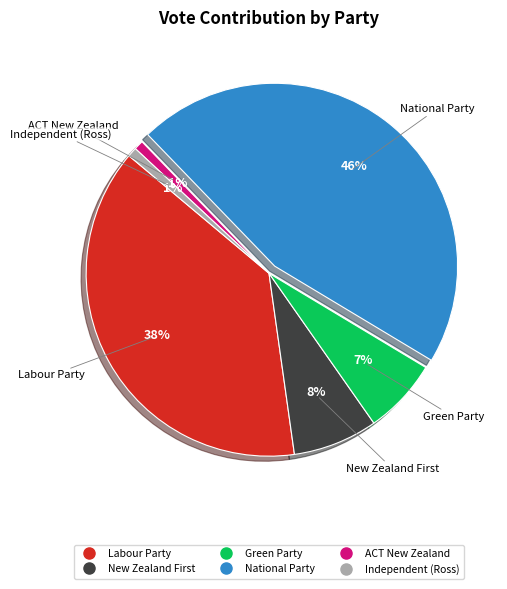

Which slice is the largest?

National Party